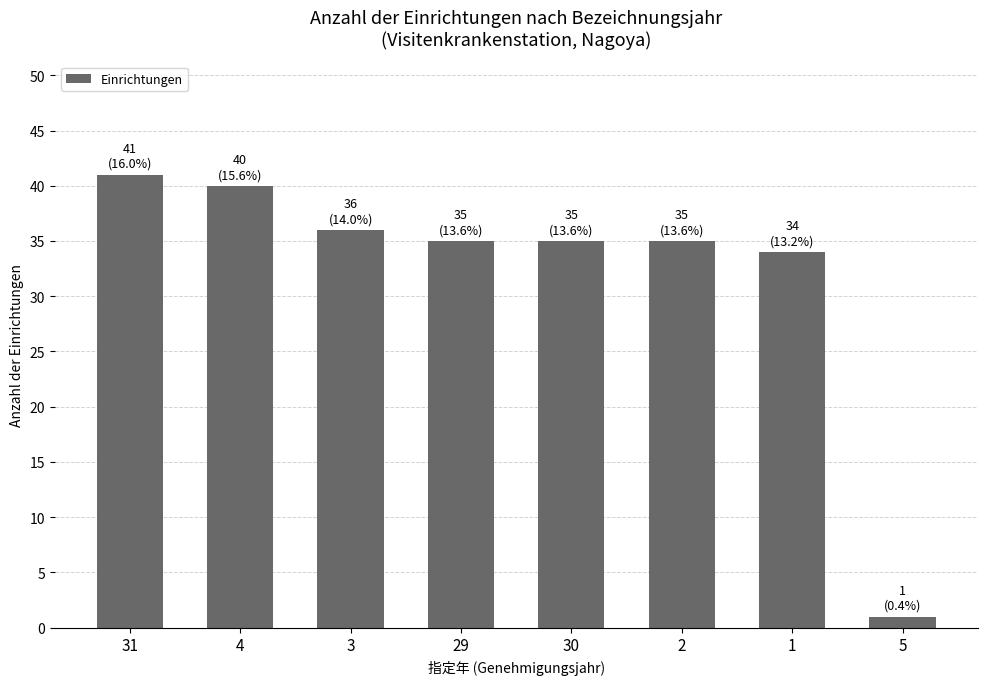

How many categories are shown in the chart?

8